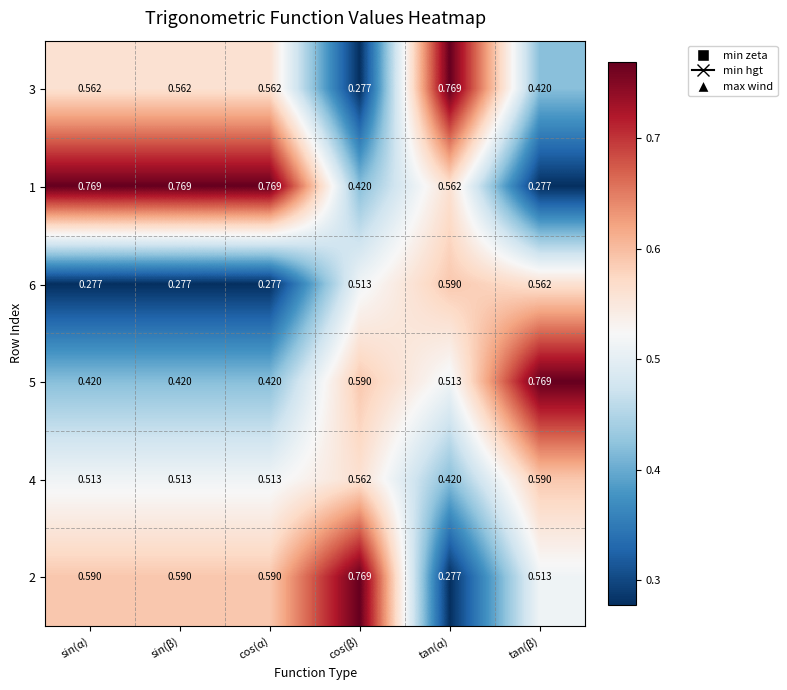

At which label is 1 closest to 0?

tan(β)